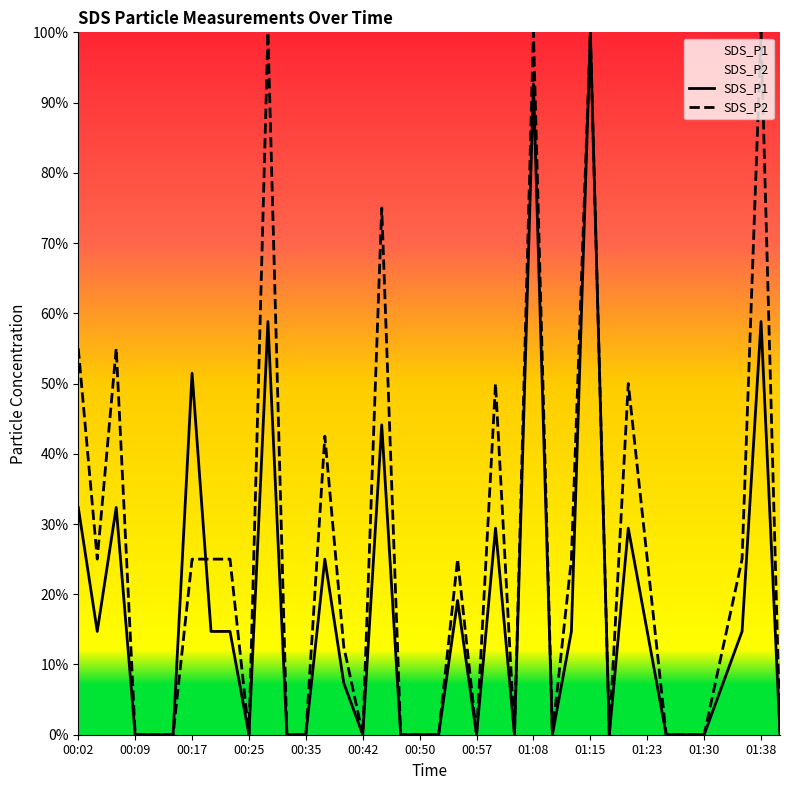

What is the difference between the maximum and second lowest values in the SDS_P1 series?

1.0